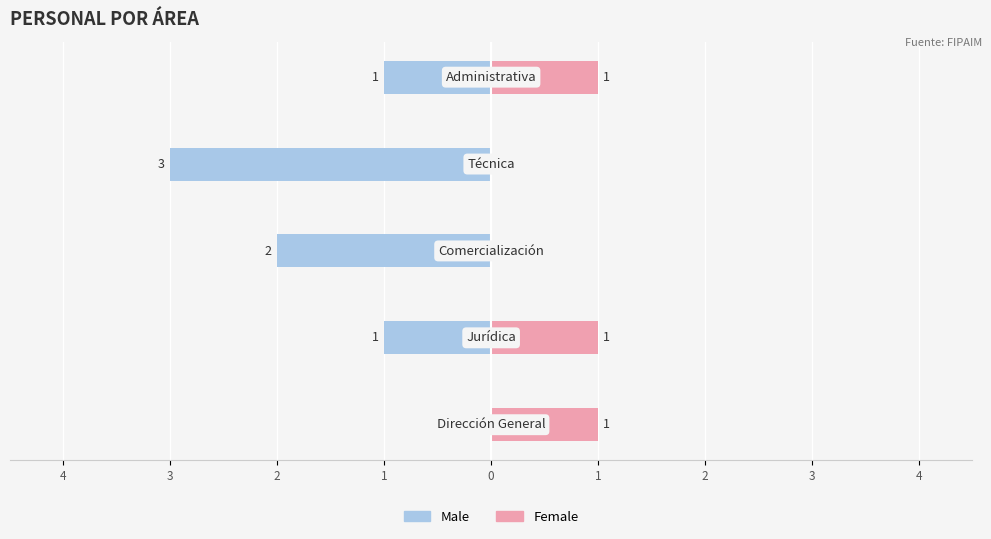

Reading left to right, list all the values displayed in this chart.

Male: 4=0	3=-1	2=-2	1=-3	0=-1
Female: 4=1	3=1	2=0	1=0	0=1